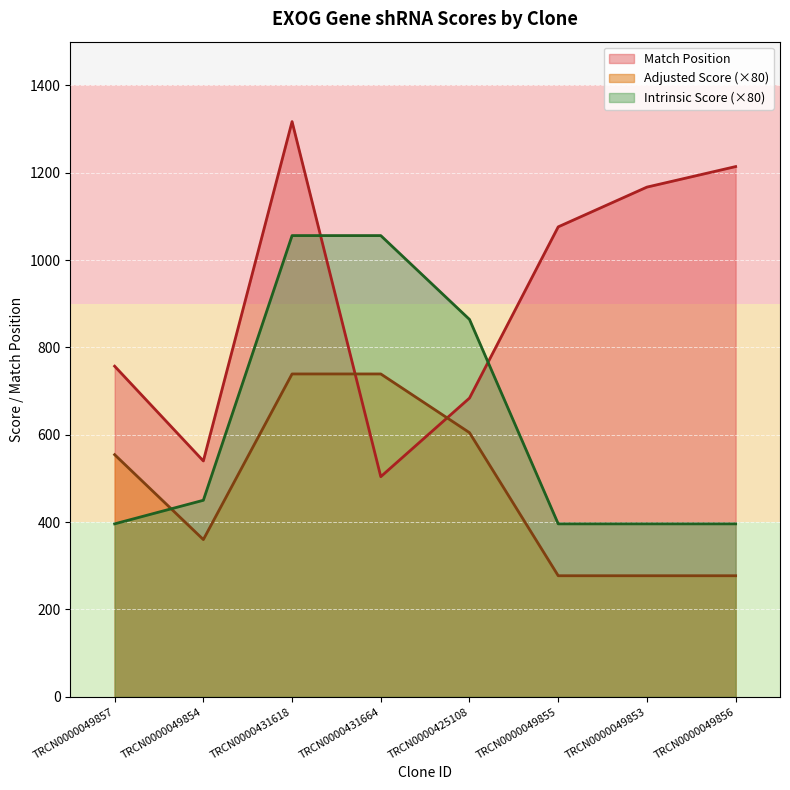

What is the difference between the highest and lowest values at TRCN0000049854?

180.0